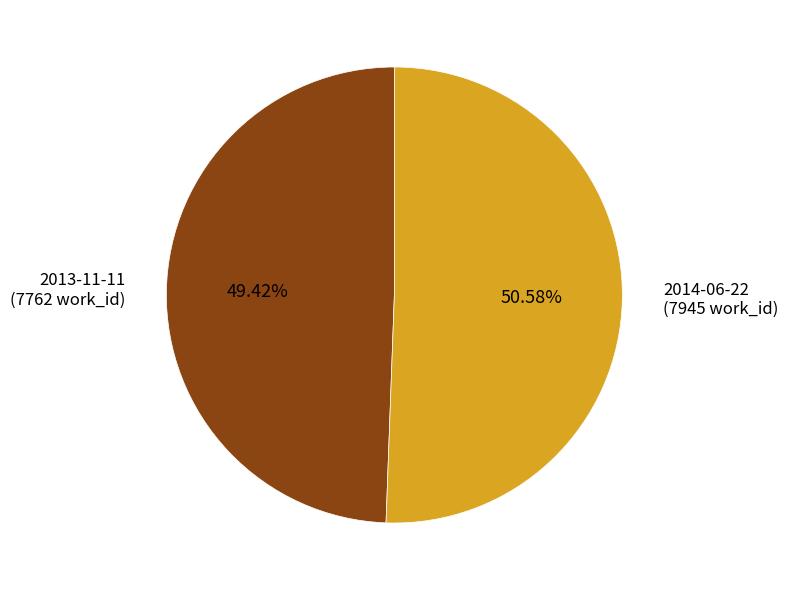

What percentage do 2014-06-22 and 2013-11-11 together represent?

100.0%